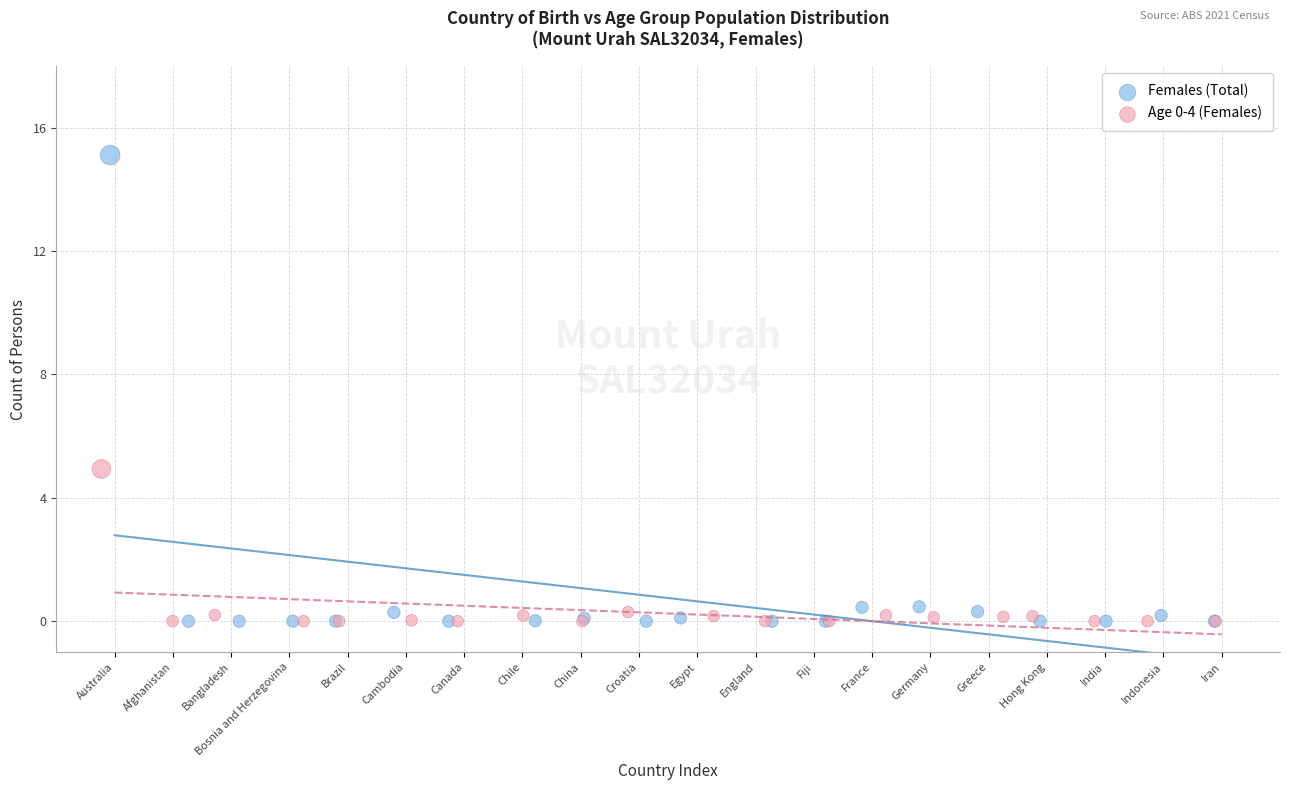

Which series reaches the maximum Y coordinate?

Females (Total)